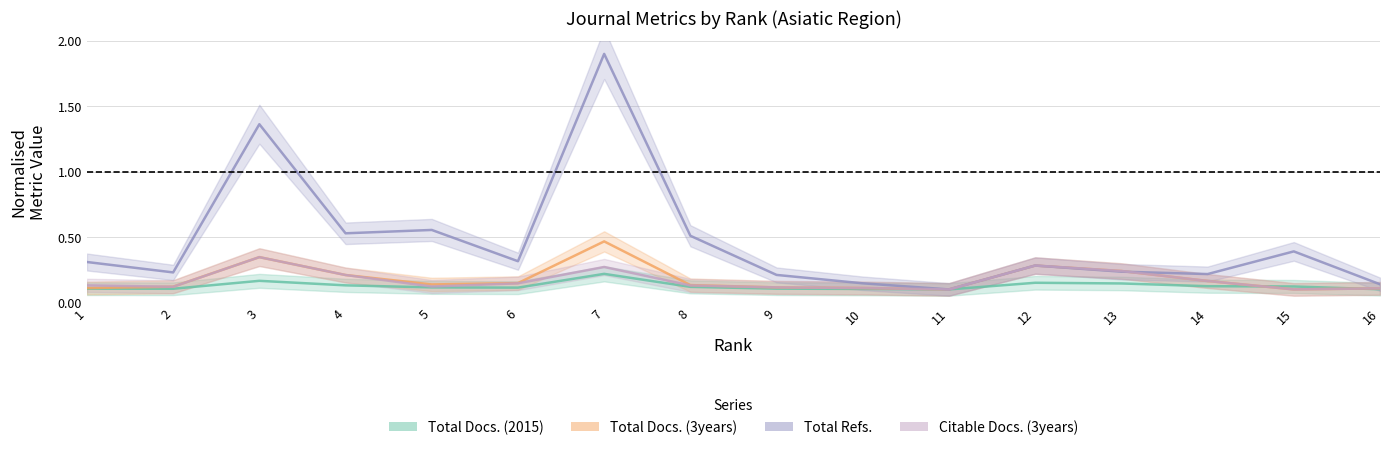

What value does the Citable Docs. (3years) series have at 4?

0.2